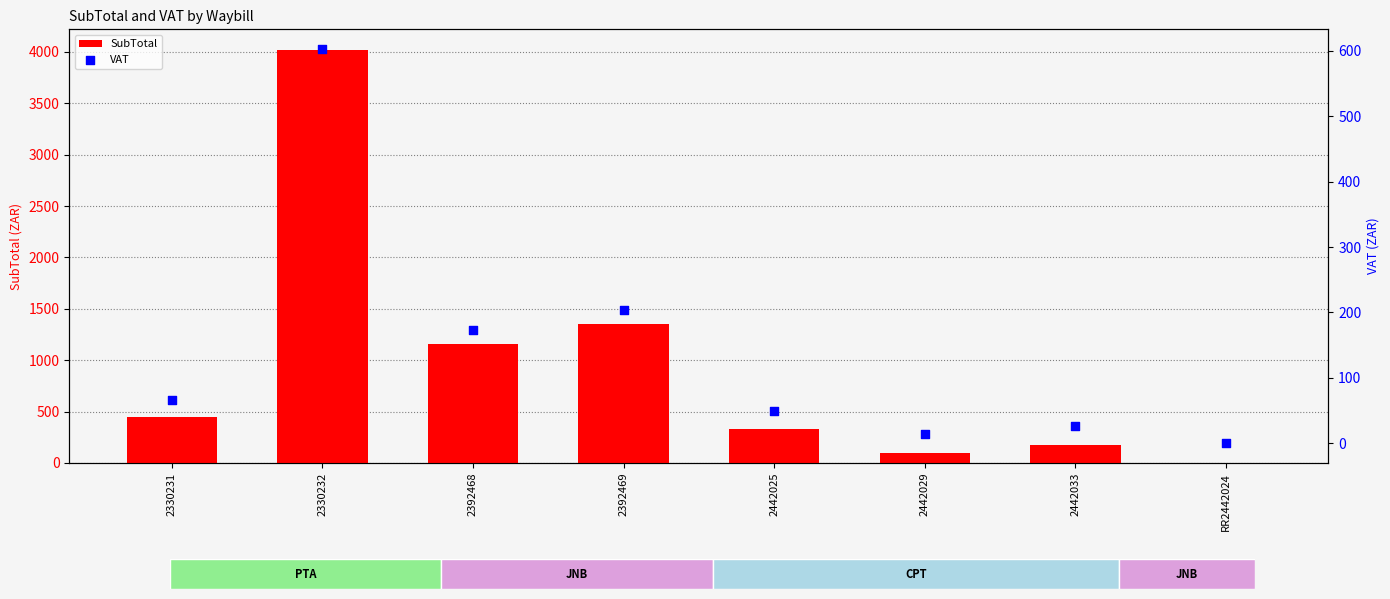

At how many categories does at least one series exceed 1381?

1